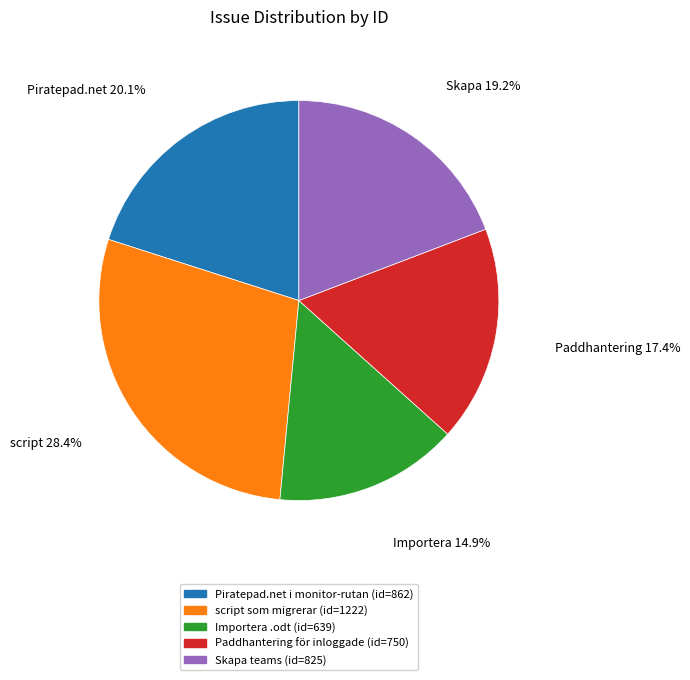

Does Piratepad.net i monitor-rutan account for over 50% of the chart?

No